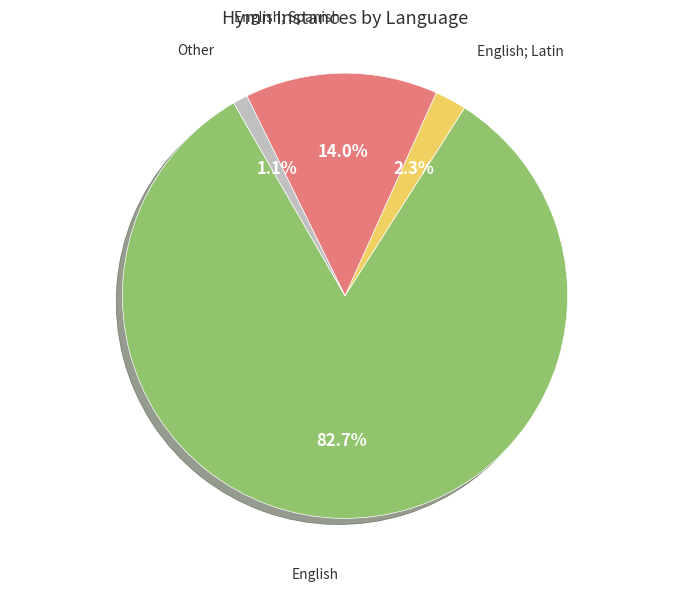

Which slice is the smallest?

Other